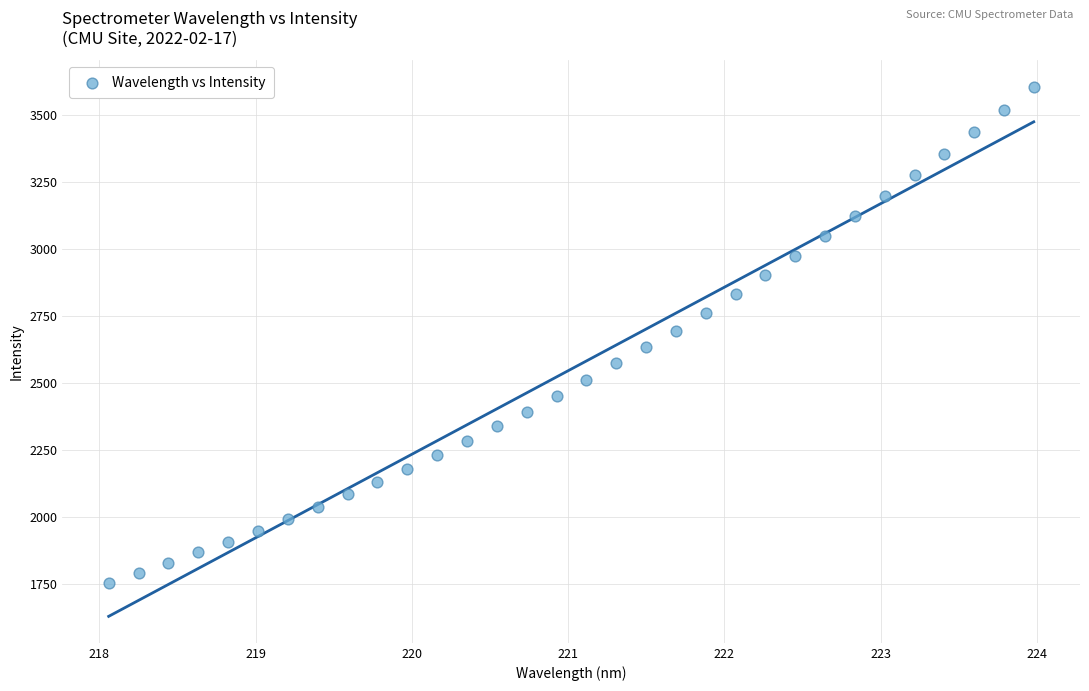

What is the range of X values (max minus min)?

5.9